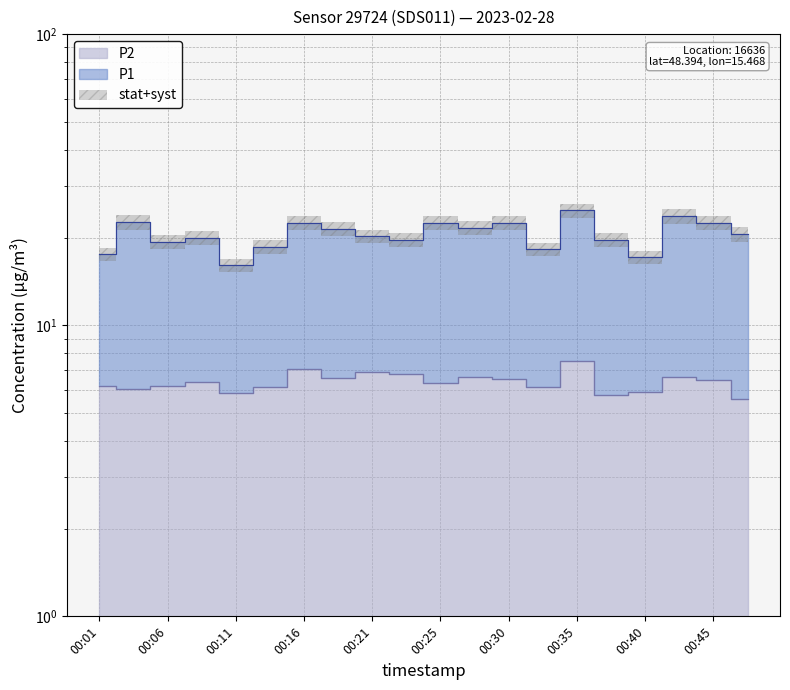

What are all the series names shown in the legend?

P1, P2